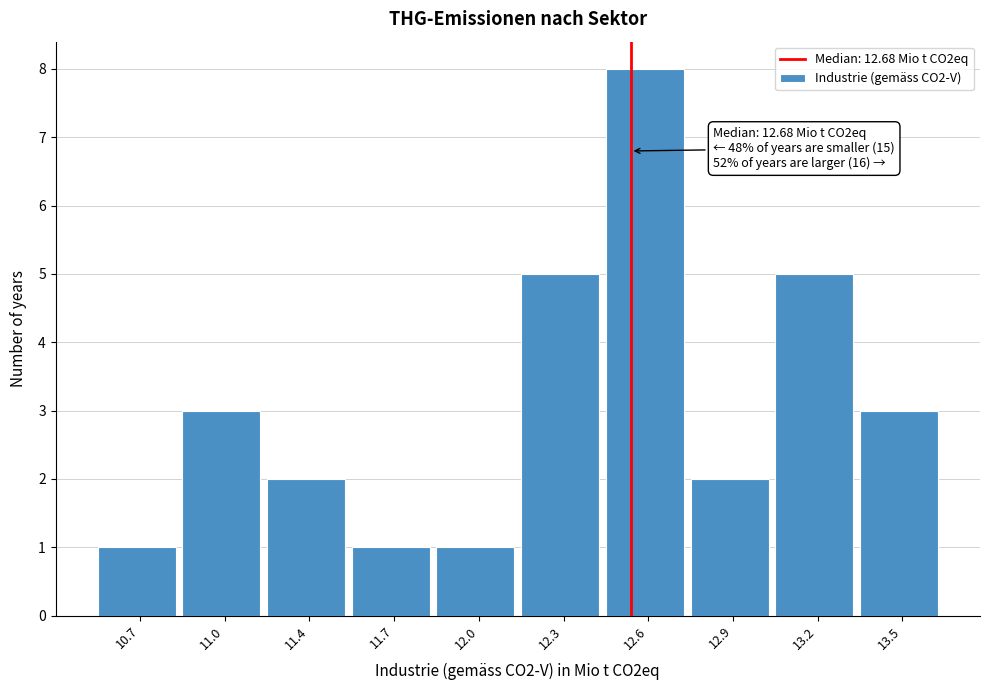

Reading left to right, what are all the values shown in this chart?

10.7=1	11.0=3	11.4=2	11.7=1	12.0=1	12.3=5	12.6=8	12.9=2	13.2=5	13.5=3